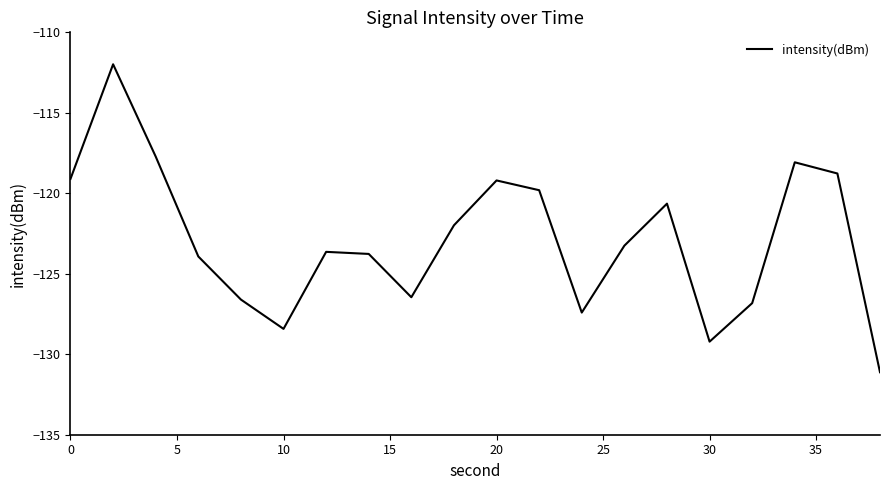

What is the sum of all values?

-2457.9